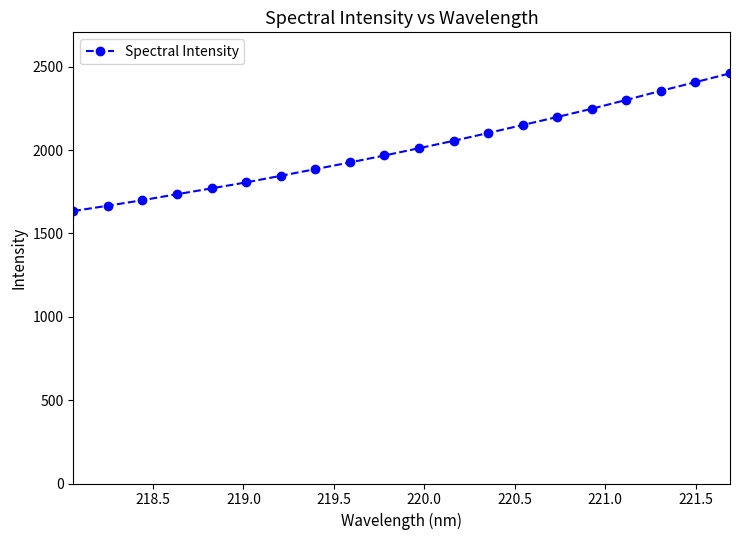

What is the value of the 16th point from the left?

2247.5